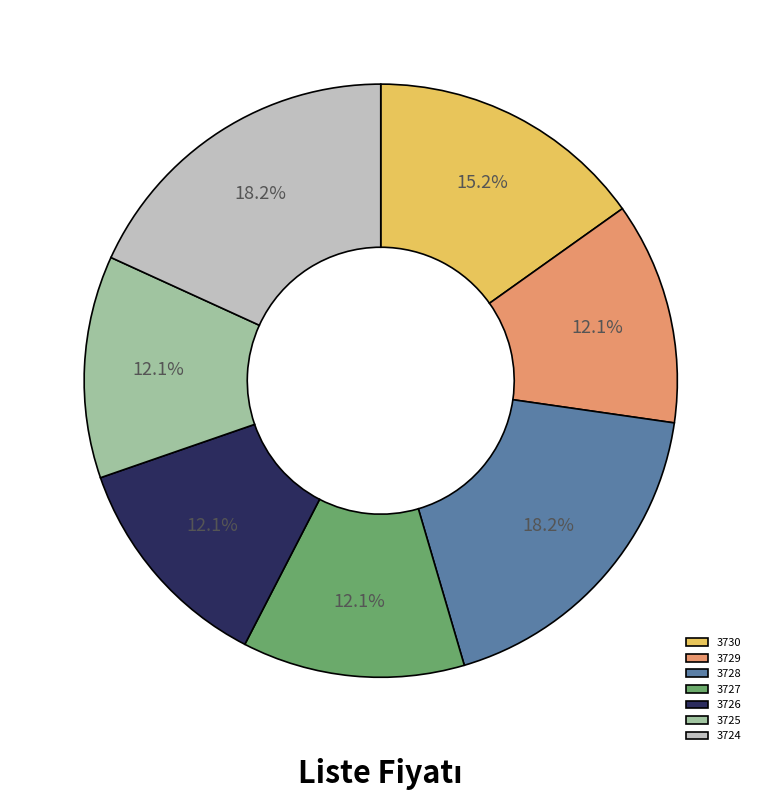

What percentage is NOT represented by 3728?

81.8%